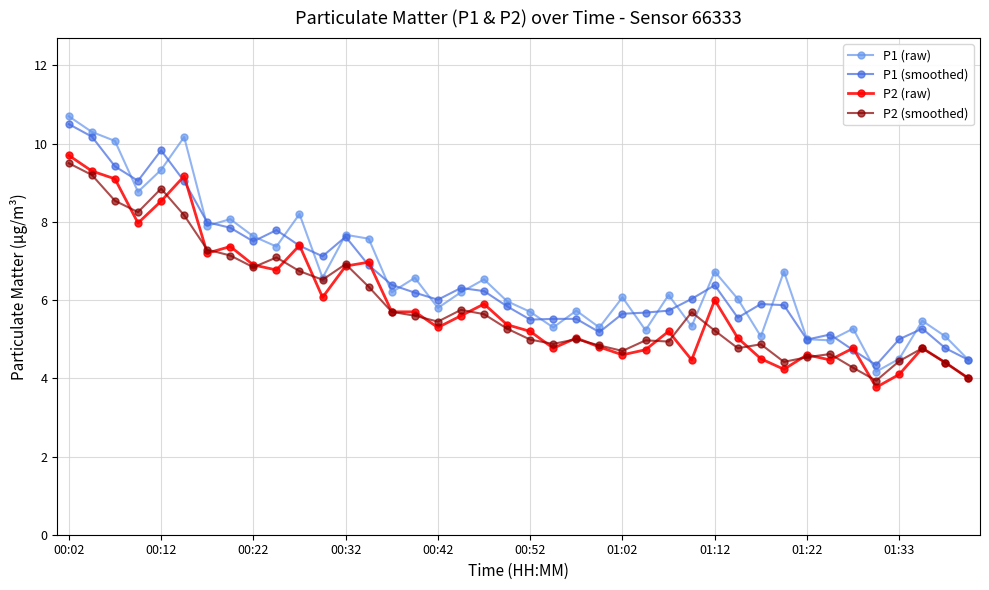

True or false: P2 (smoothed) has more than 1 points higher than both neighbors.

True